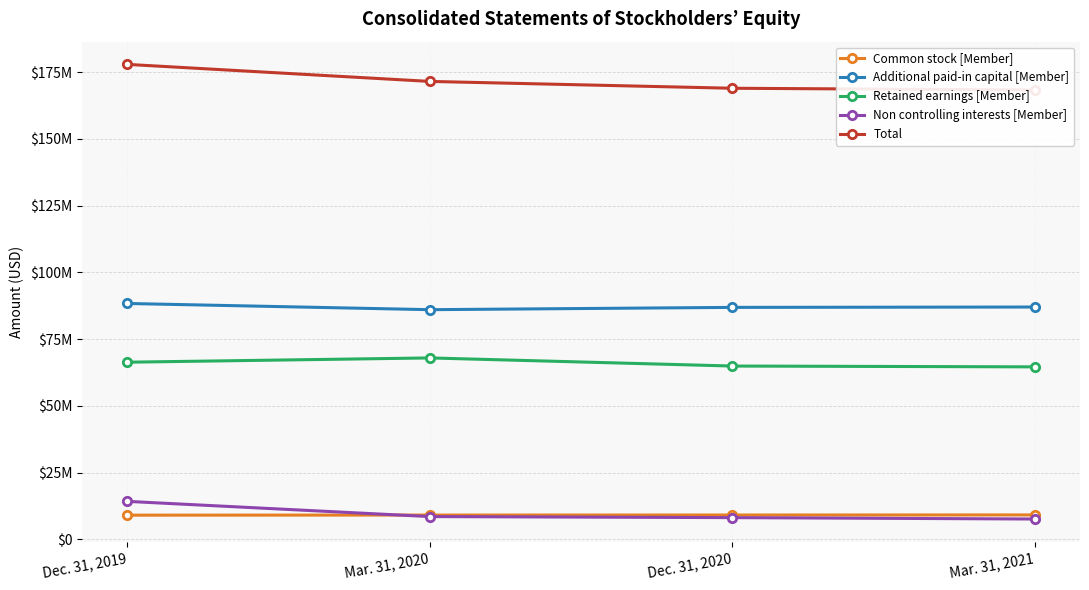

True or false: Additional paid-in capital [Member] has more than 2 interior local peaks.

False